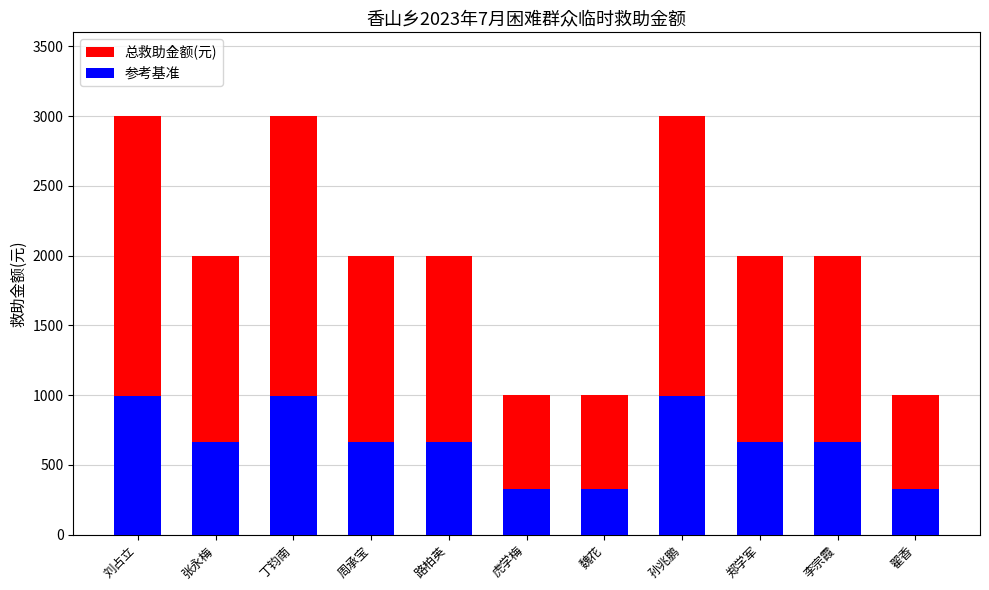

At how many categories does at least one series exceed 514?

11